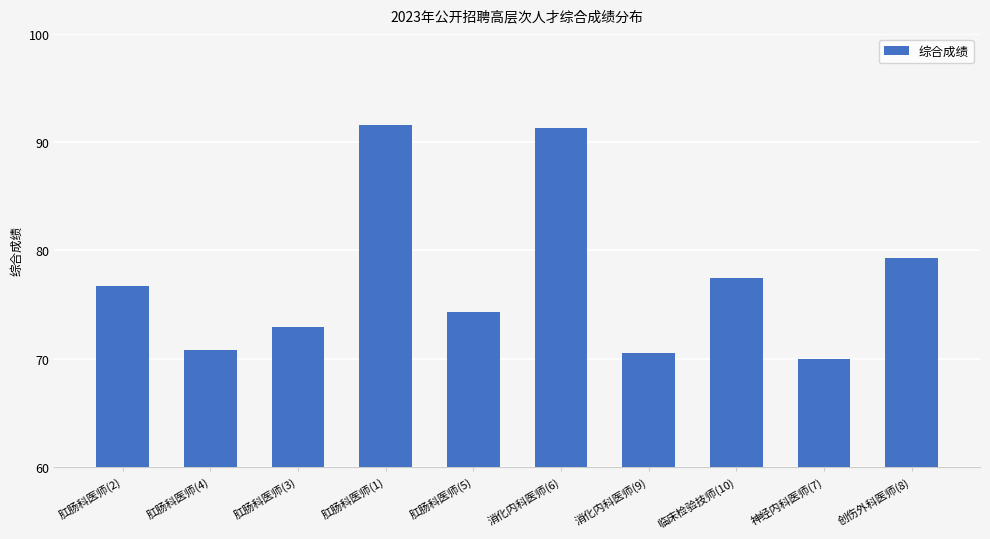

Reading left to right, list all the values displayed in this chart.

肛肠科医师(2)=76.7	肛肠科医师(4)=70.8	肛肠科医师(3)=72.9	肛肠科医师(1)=91.6	肛肠科医师(5)=74.3	消化内科医师(6)=91.3	消化内科医师(9)=70.5	临床检验技师(10)=77.4	神经内科医师(7)=70.0	创伤外科医师(8)=79.3